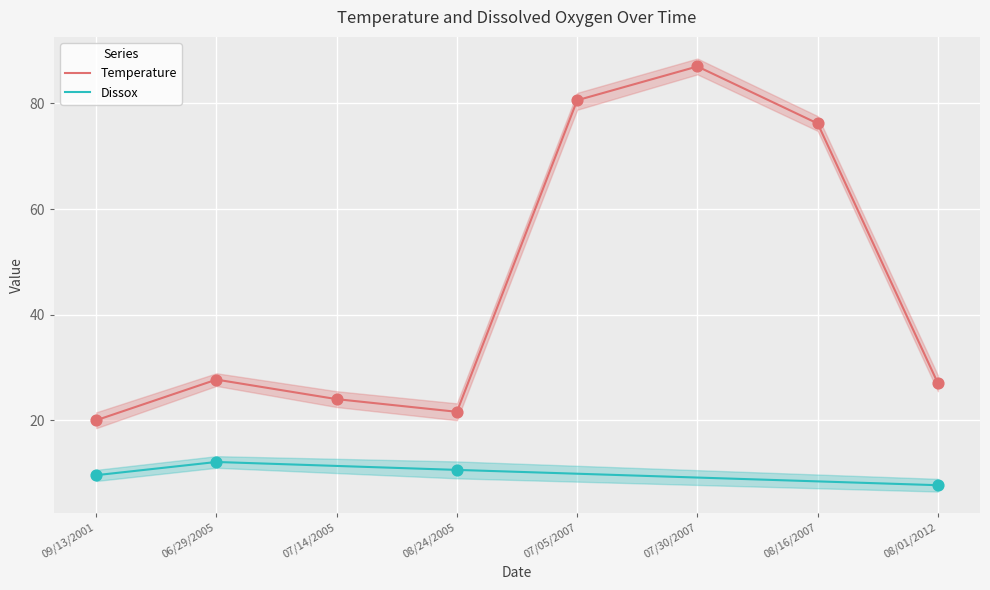

What is the ratio of the value at 07/14/2005 to the value at 06/29/2005?

0.9